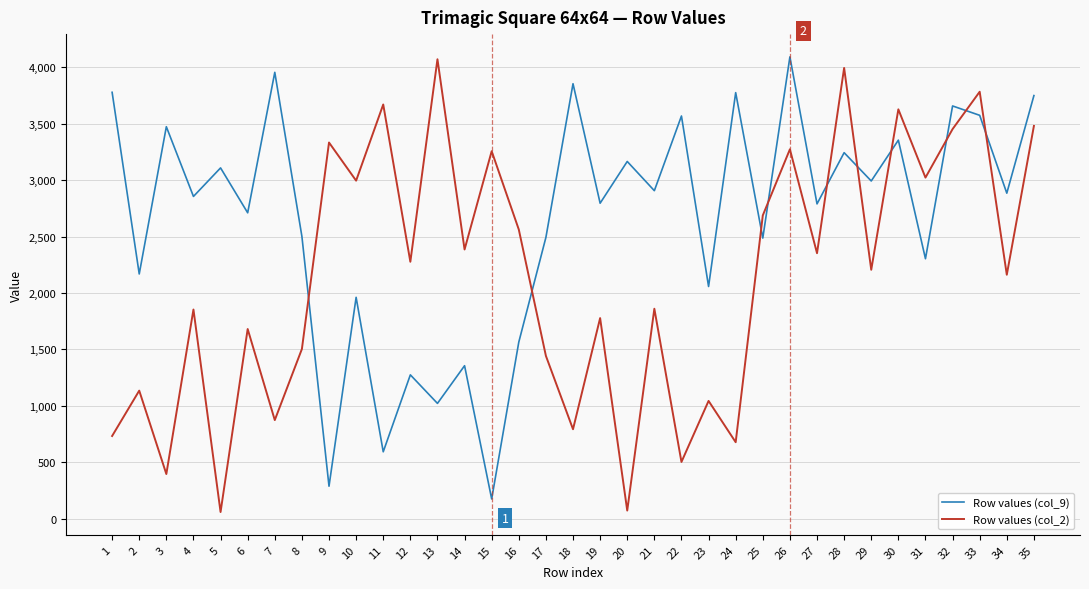

True or false: Row values (col_9) has a value of 3778 at 1.

True